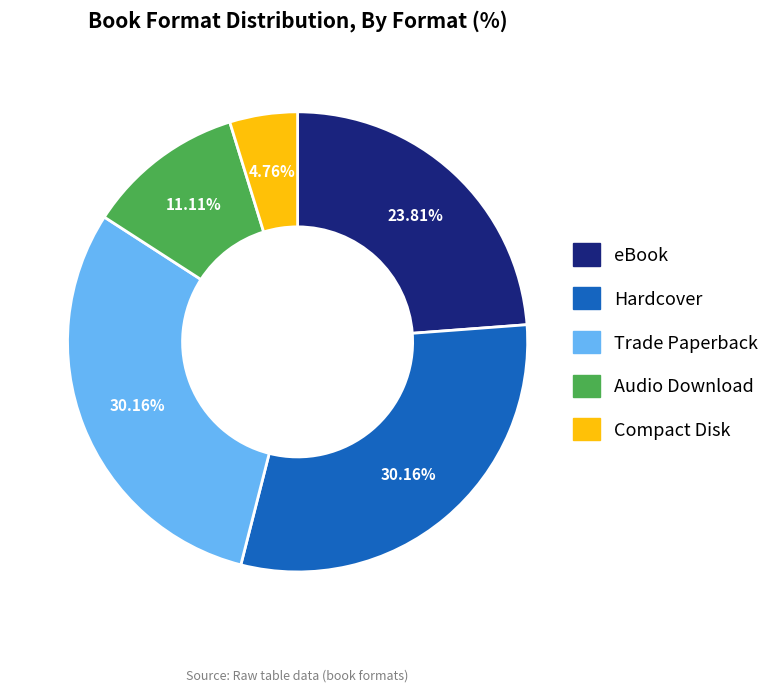

Which slice is the smallest?

Compact Disk